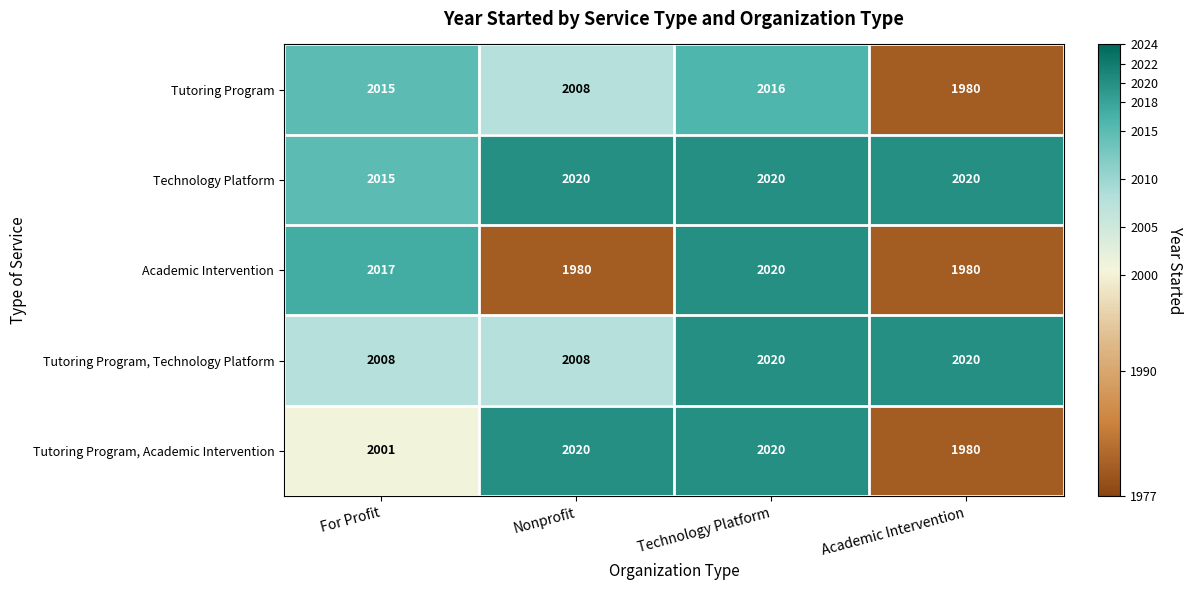

Count the number of data series in this chart.

5